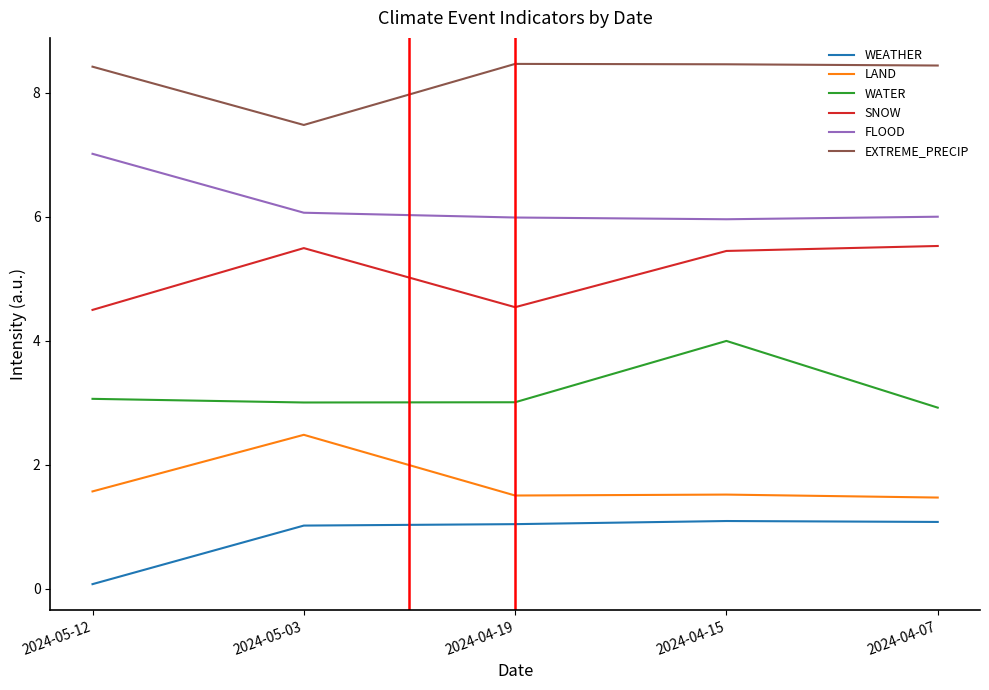

At how many categories does at least one series exceed 5?

5